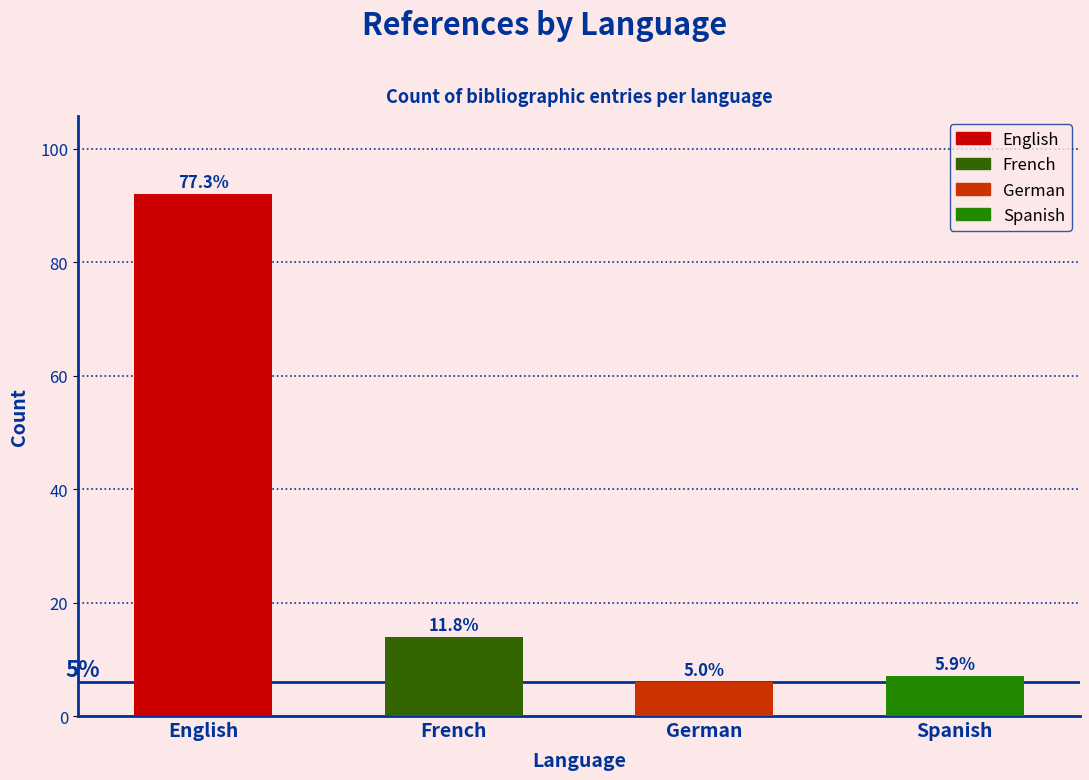

How many bars are there in total?

4